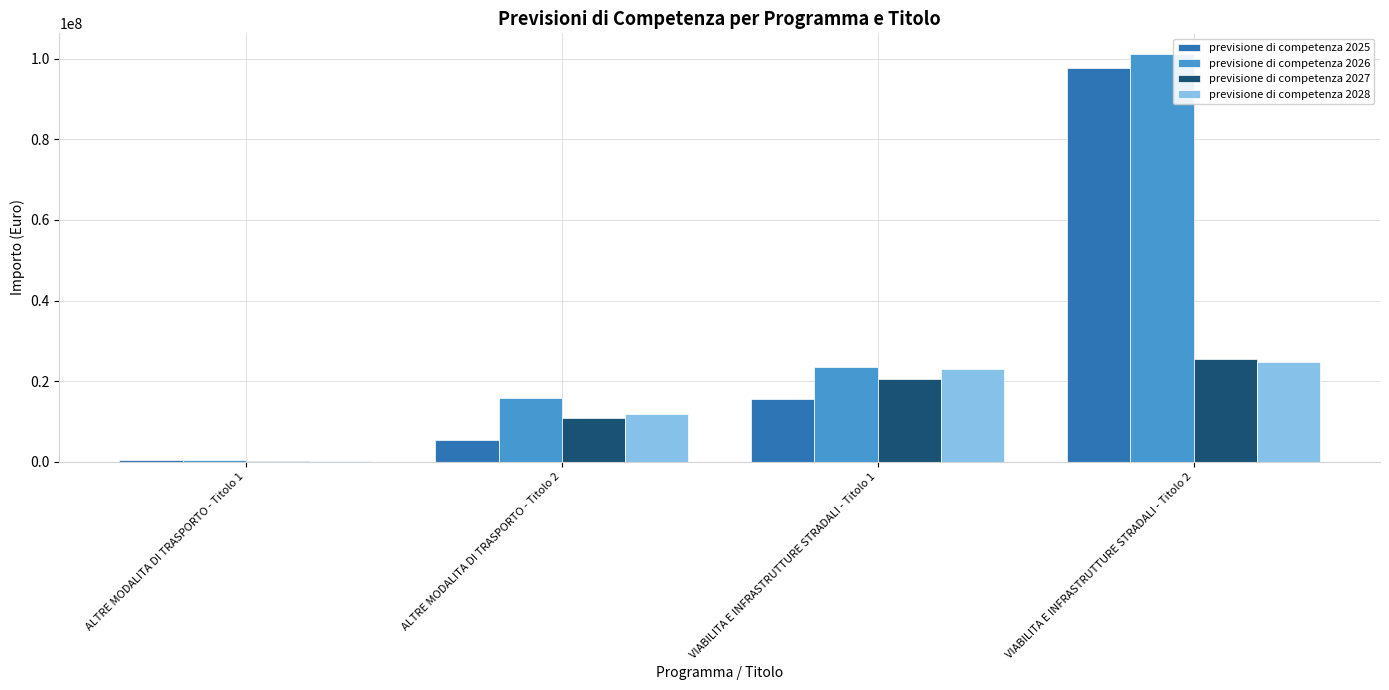

What is the total value across all series at ALTRE MODALITA DI TRASPORTO - Titolo 2?

43954207.9